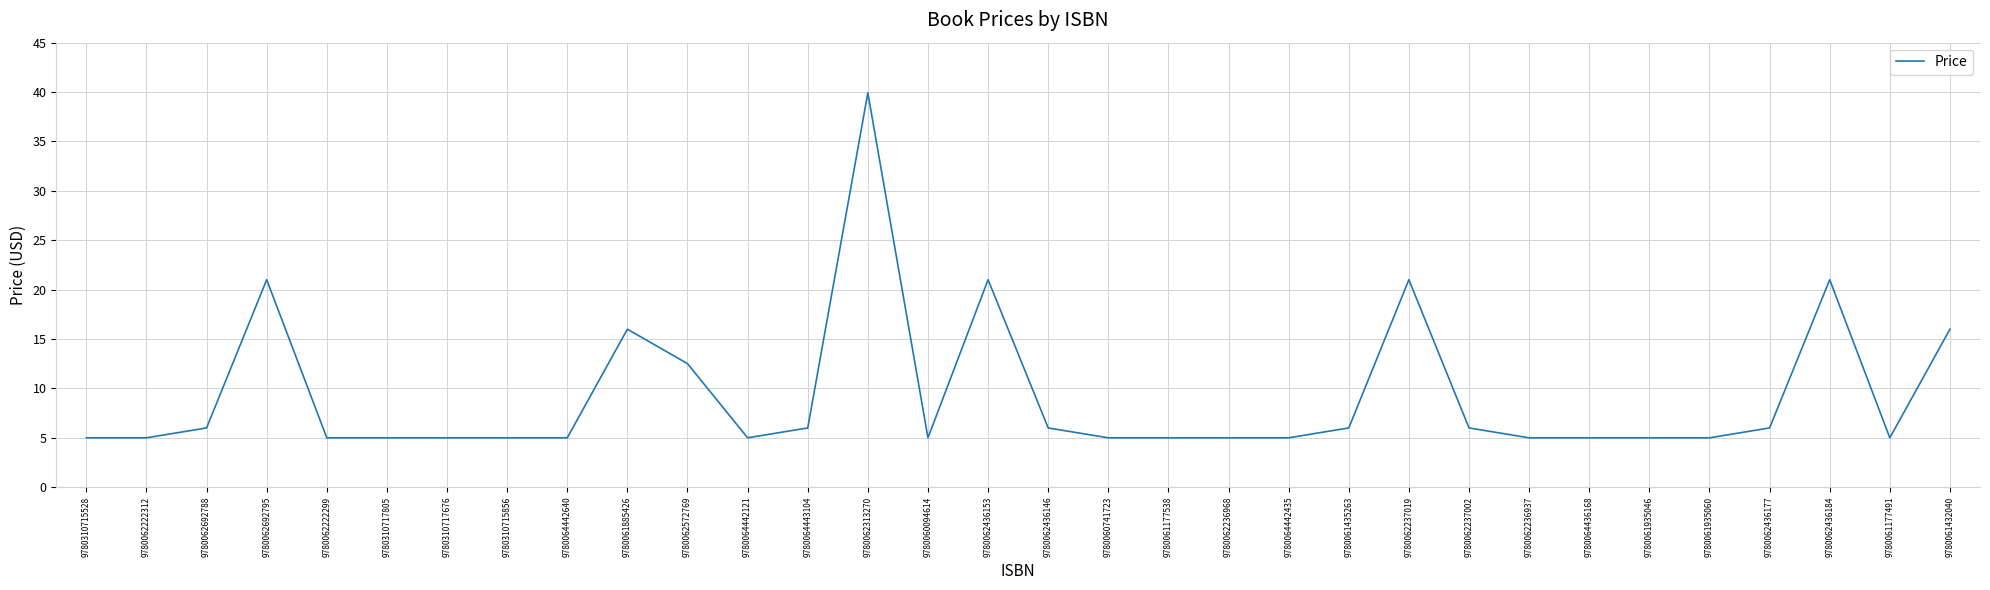

What position from the right is 9780062236968?

13